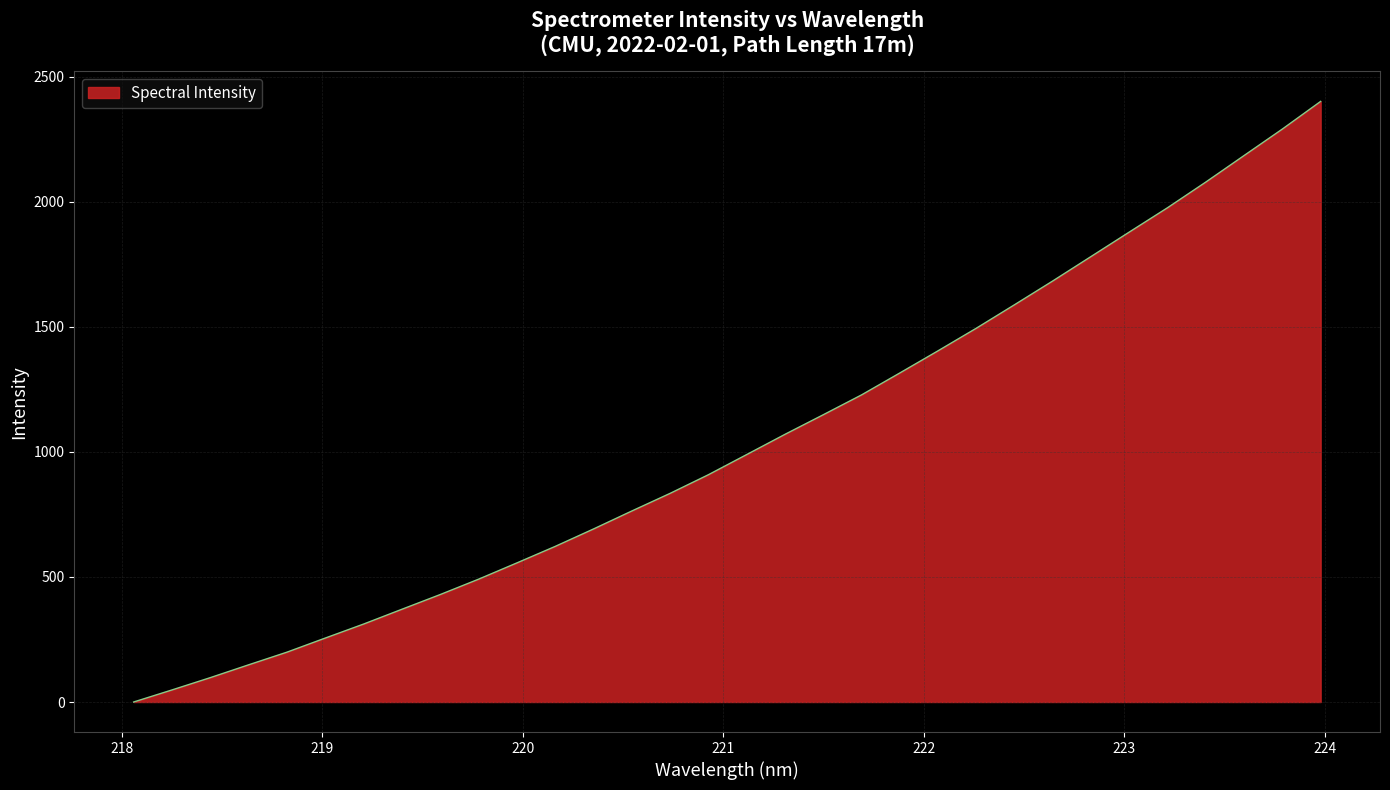

What is the maximum value shown in the chart?

2401.4